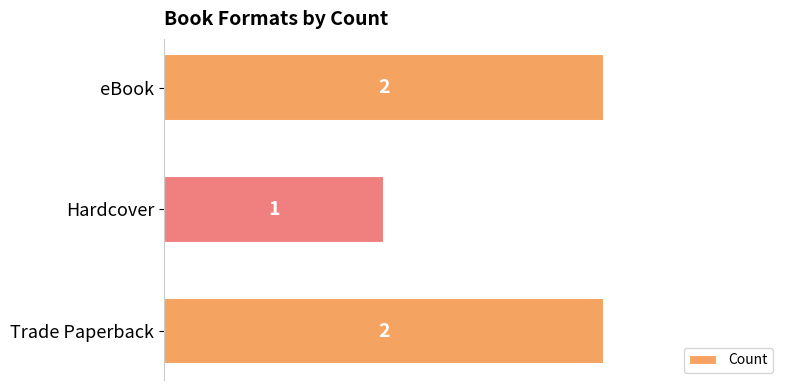

What is the minimum value shown in the chart?

1